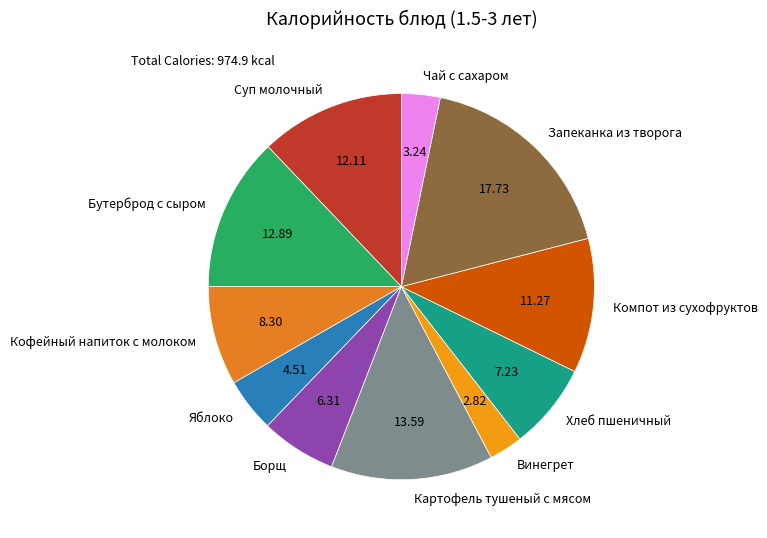

Which slice is the largest?

Запеканка из творога